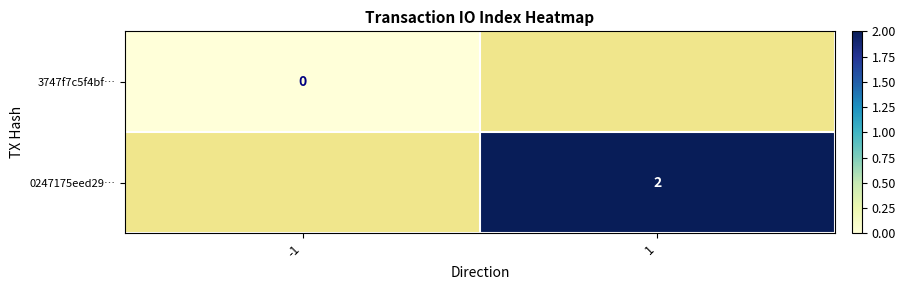

True or false: 0247175eed29… has a value of 2 at 1.

True